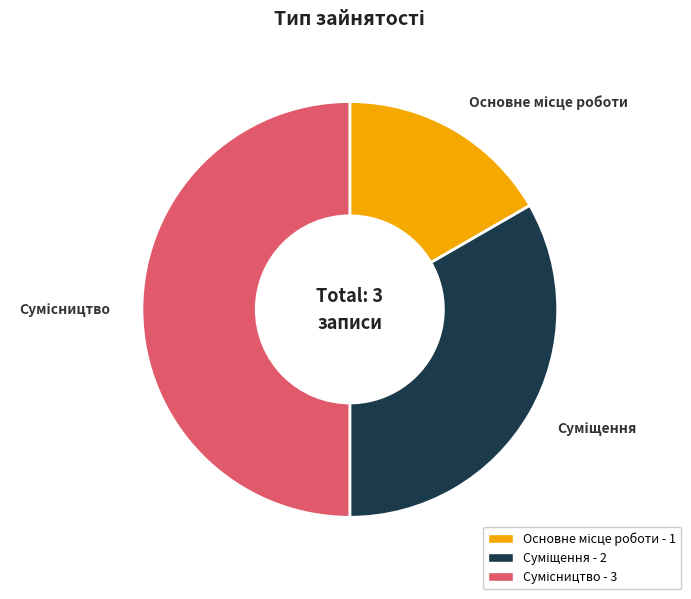

The Основне місце роботи slice represents 31% of the pie. True or false?

False